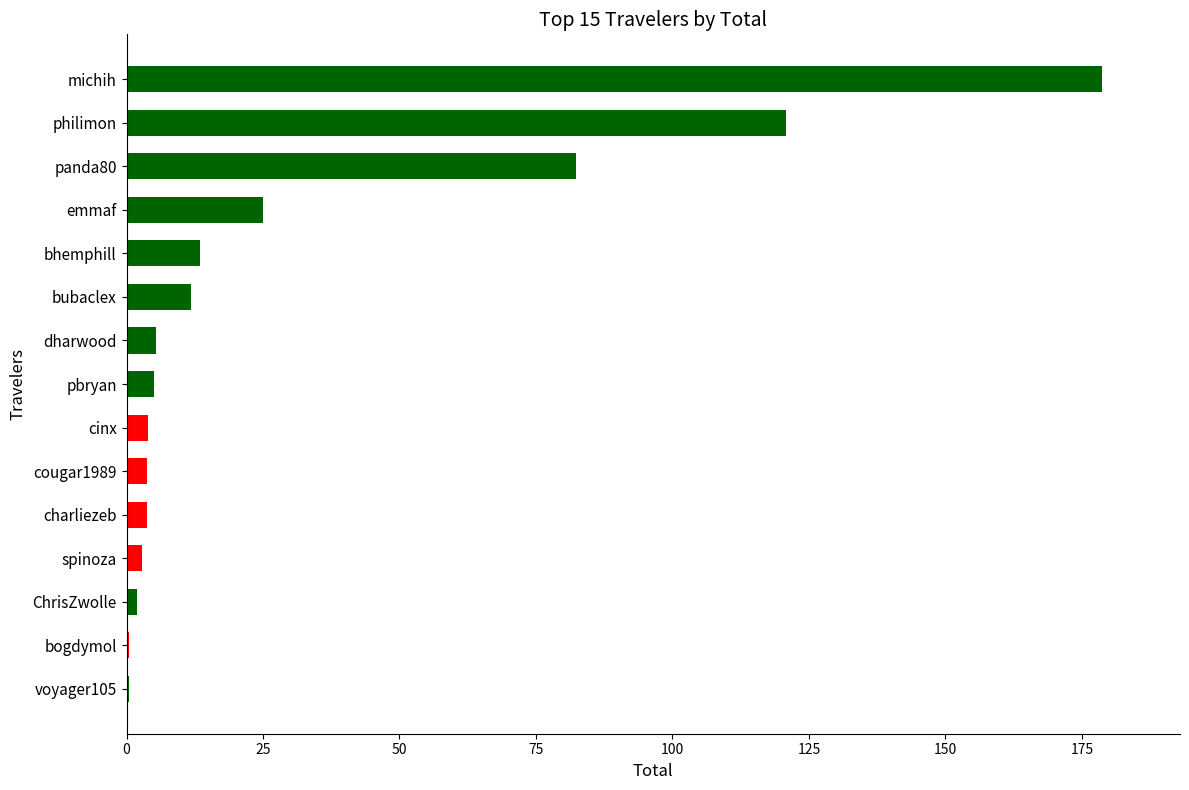

Between cinx and emmaf, which is larger?

emmaf